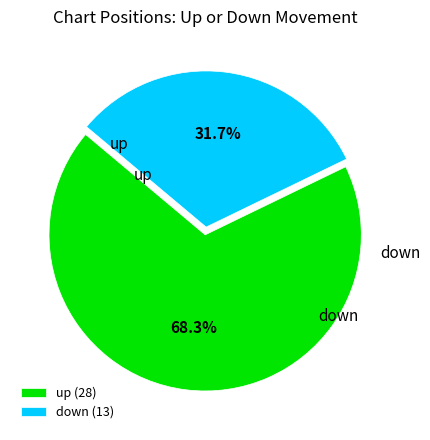

Approximately how many times larger is the value at down (13) compared to up (28)?

0.5